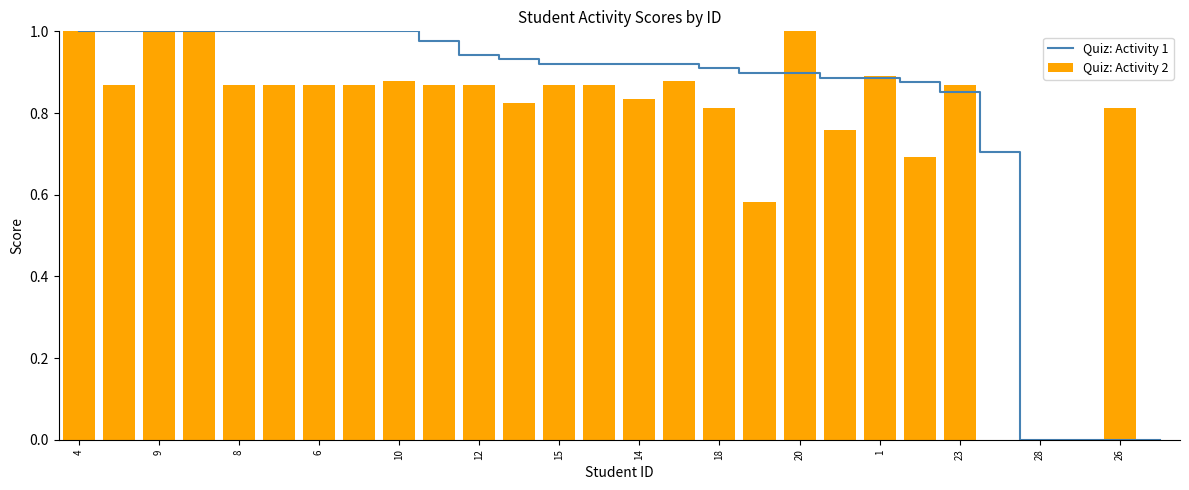

True or false: Quiz: Activity 1 has a value of 1.0 at 9.

True